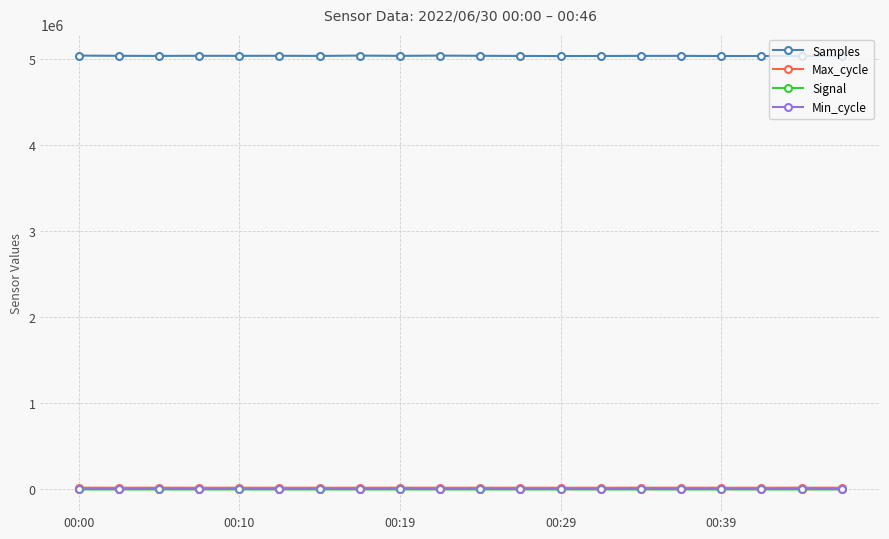

True or false: Min_cycle and Max_cycle cross at least once.

False